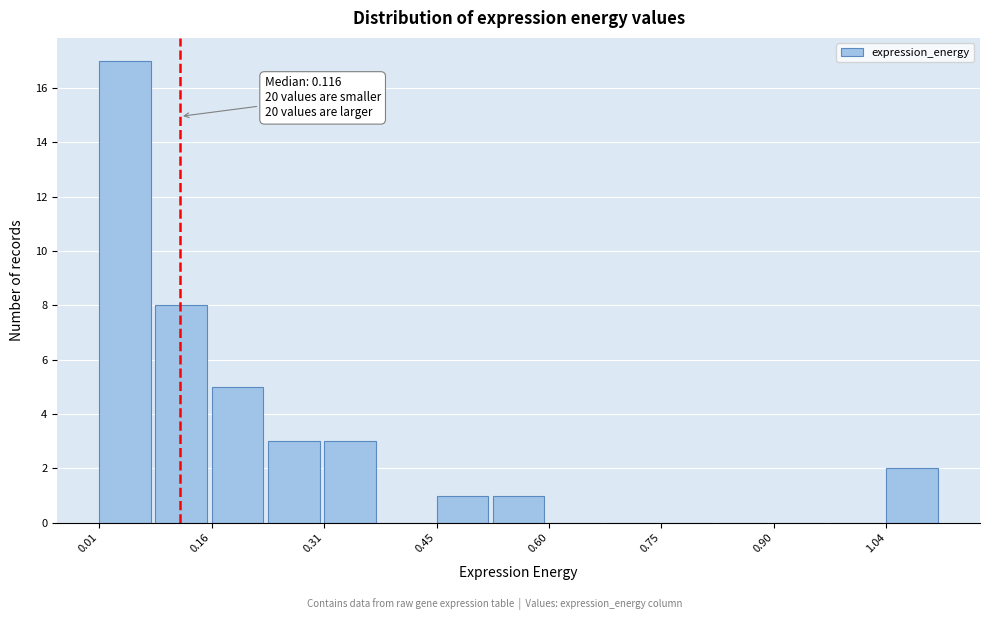

Read against the x-axis, roughly where is the centre of the tallest bar?

0.04